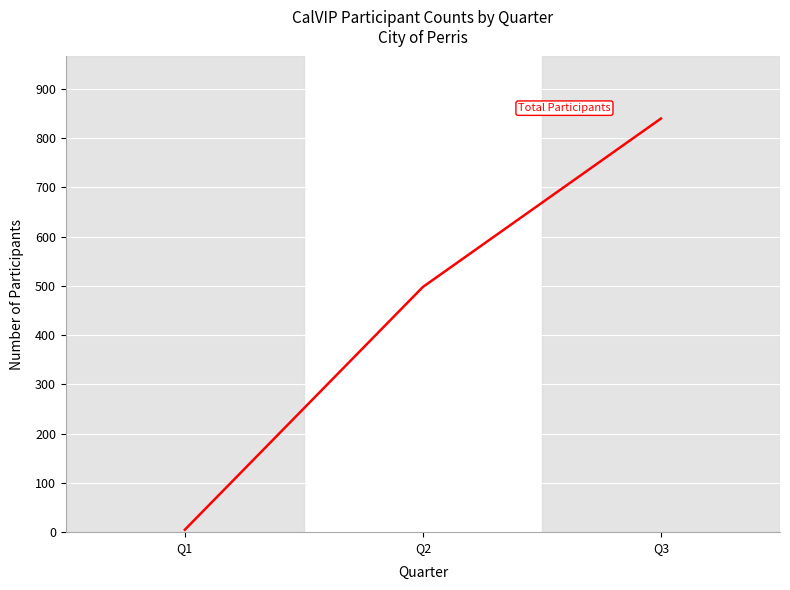

What is the change in value from Q2 to Q3?

+342